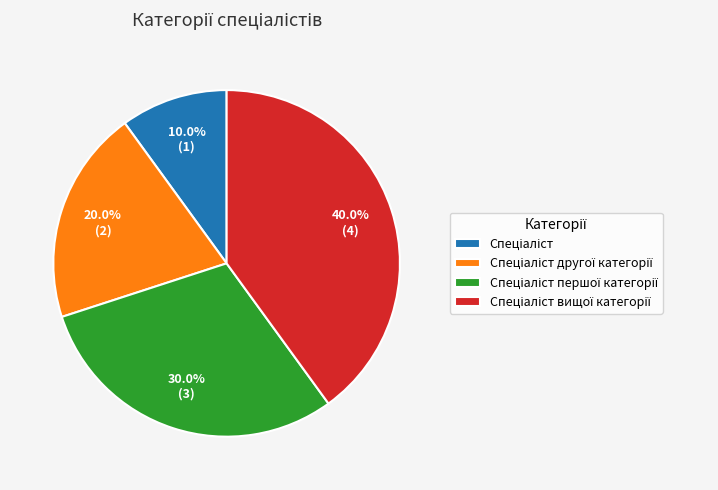

Is there any slice that represents more than half of the pie?

No